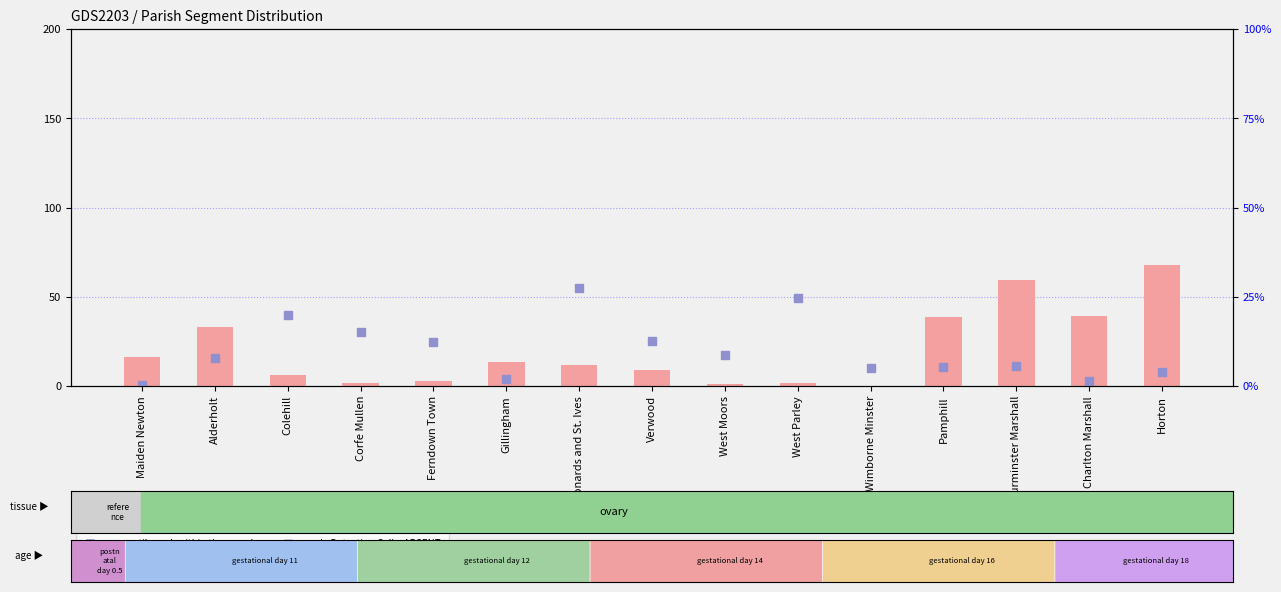

Which series reaches the minimum Y coordinate?

A Country Living (count)